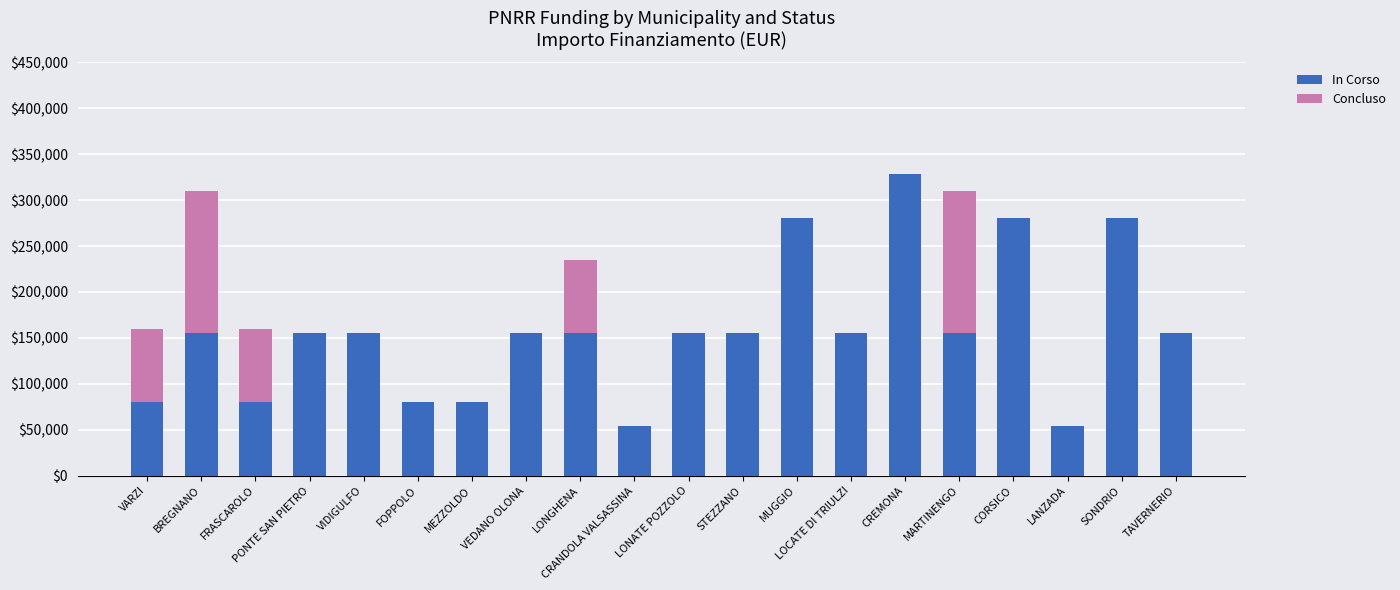

What is the highest value of the In Corso series?

328160